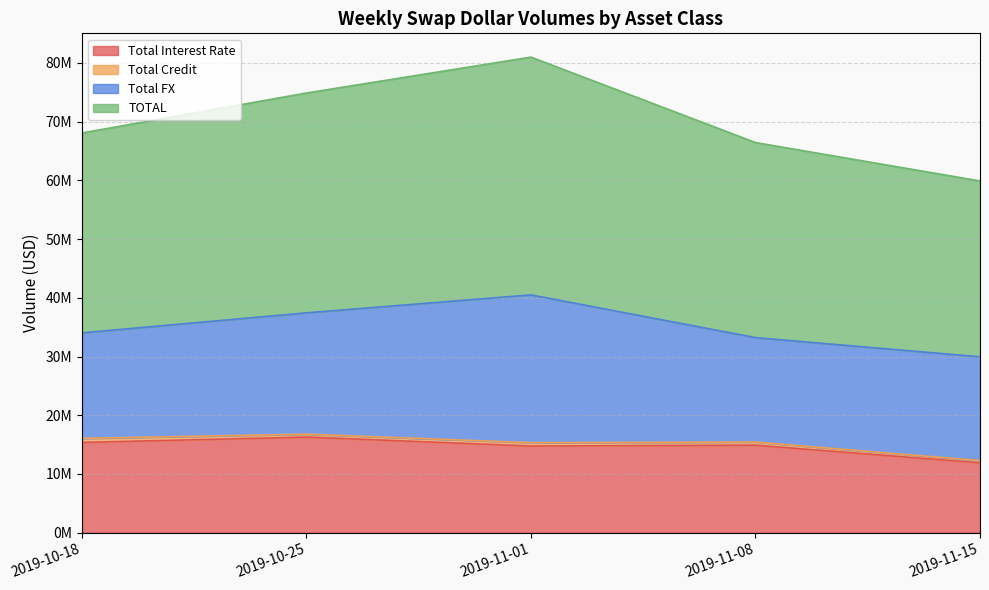

What value does the Total Interest Rate series have at 2019-11-01, to the nearest 100?

14755200